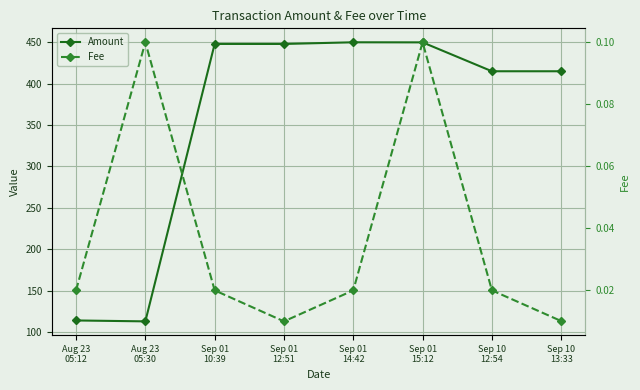

What position from the left is Sep 01
15:12?

6